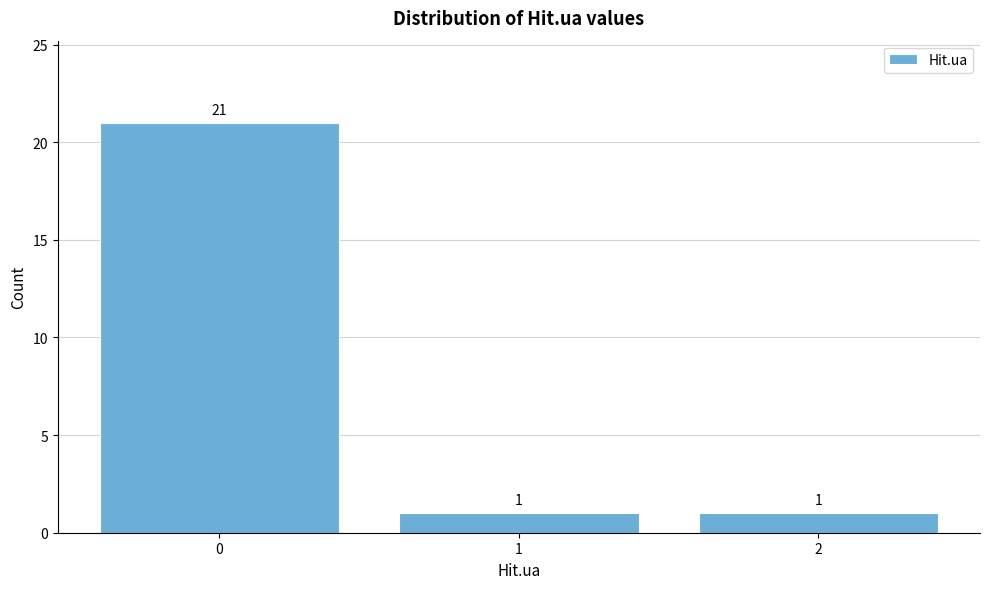

Reading left to right, list all the values displayed in this chart.

0=21	1=1	2=1